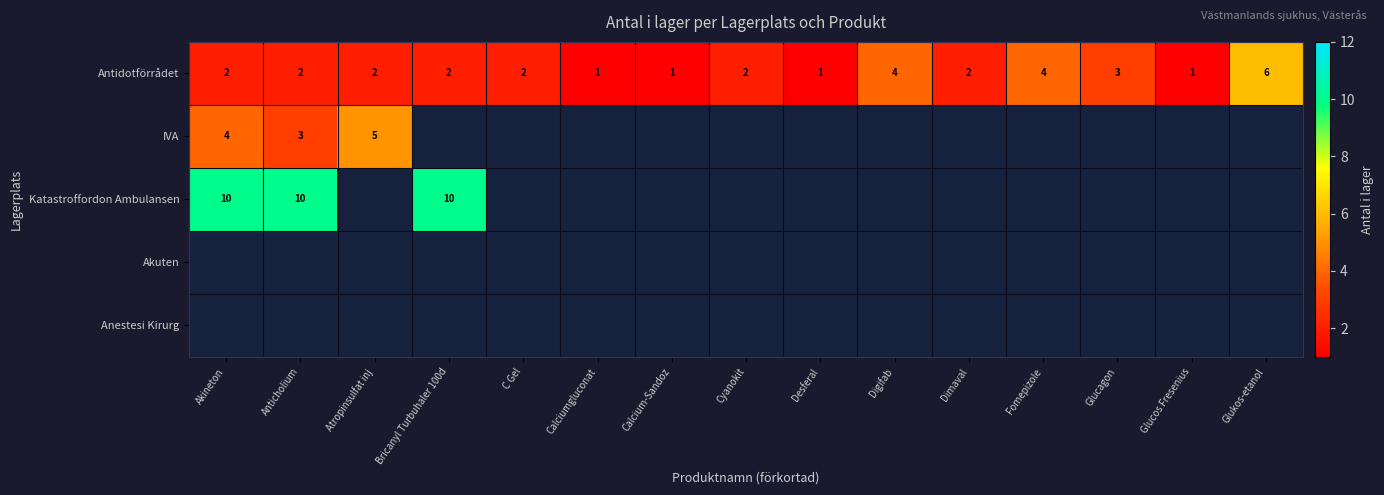

True or false: Antidotförrådet has a value of 2 at Cyanokit.

True